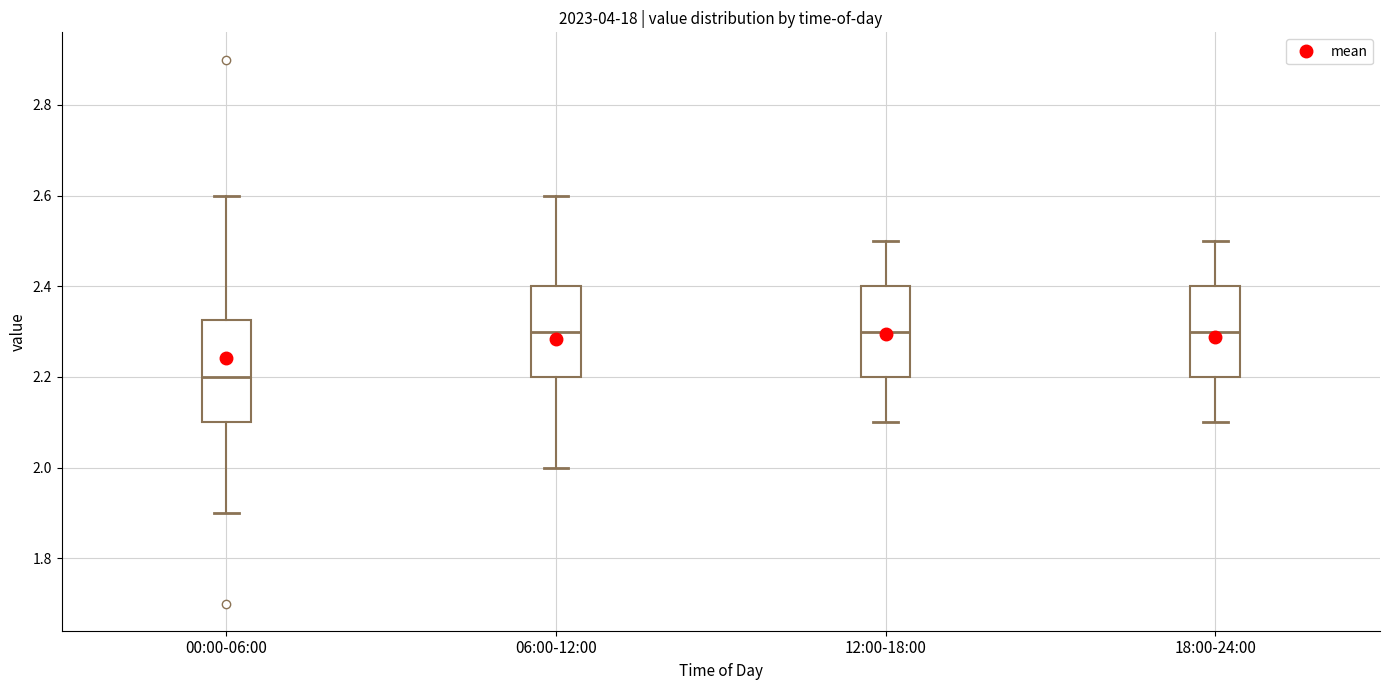

Comparing the boxes themselves (not the whiskers), which one is the tallest?

00:00-06:00